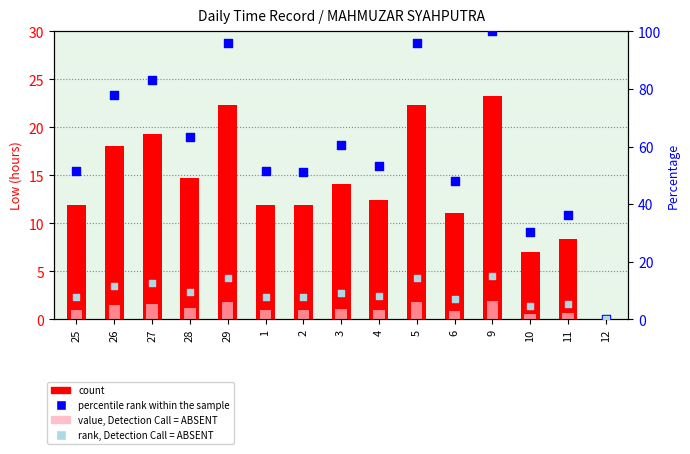

Is the value of rank, Det.Call=ABSENT at 9 greater than the value of value, Det.Call=ABSENT at 3?

Yes